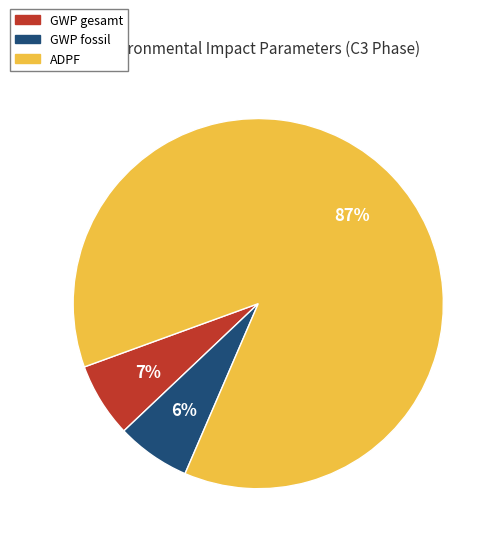

Is there a majority slice in this chart?

Yes